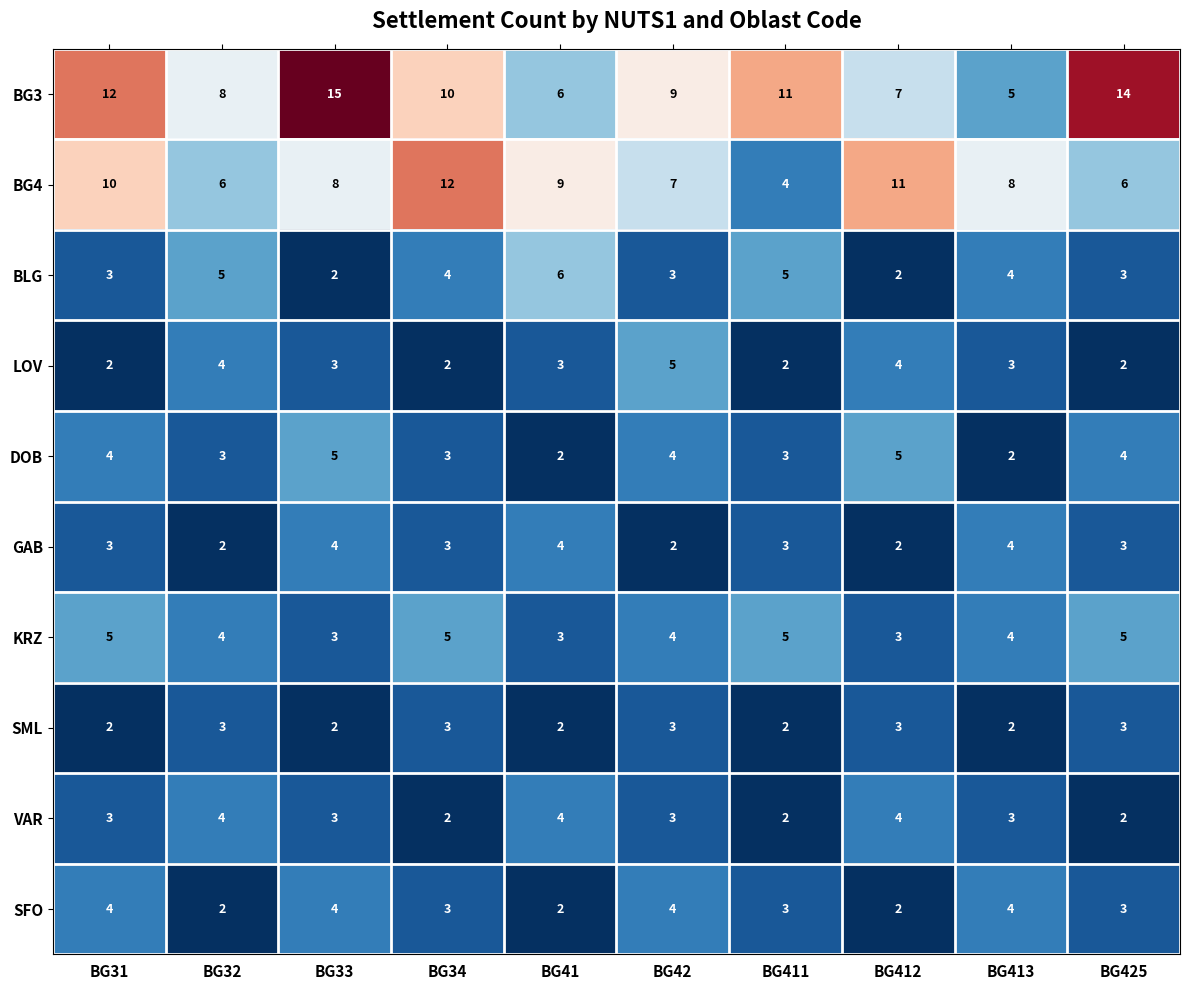

How many DOB values are between 3 and 4?

6